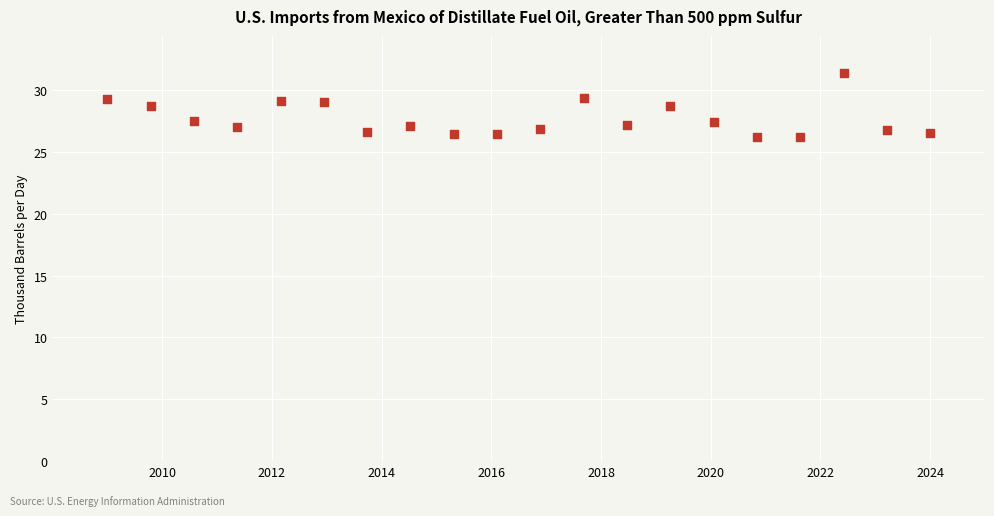

What is the range of X values (max minus min)?

15.0